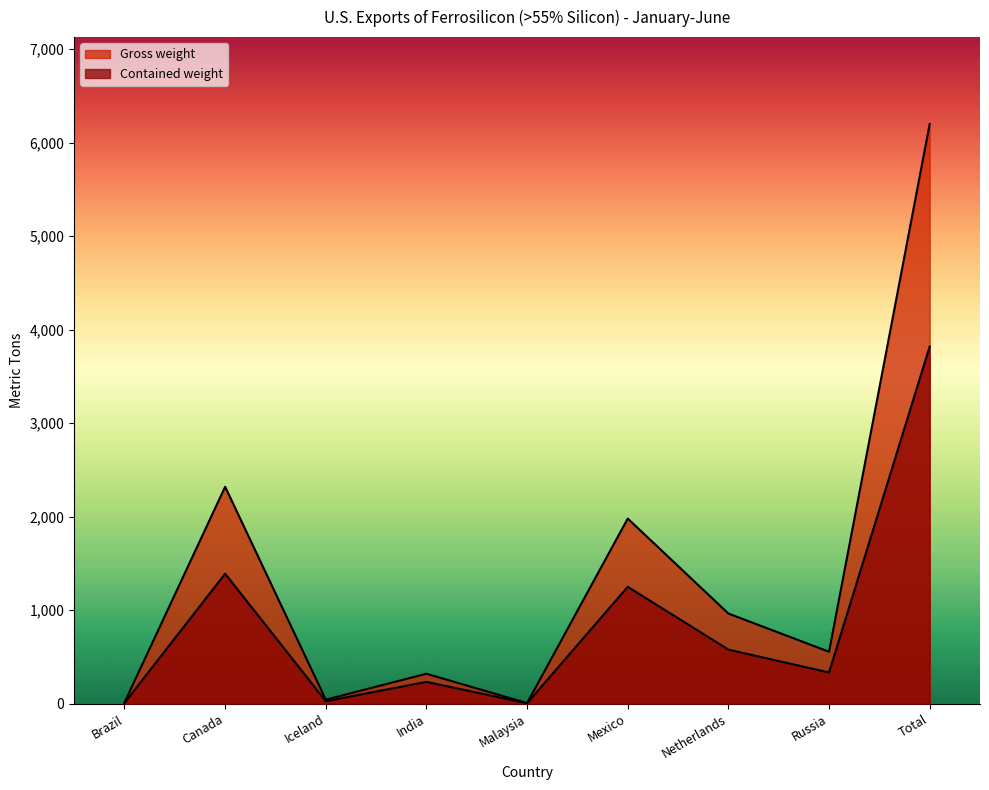

True or false: Contained weight and Gross weight intersect in this chart.

False